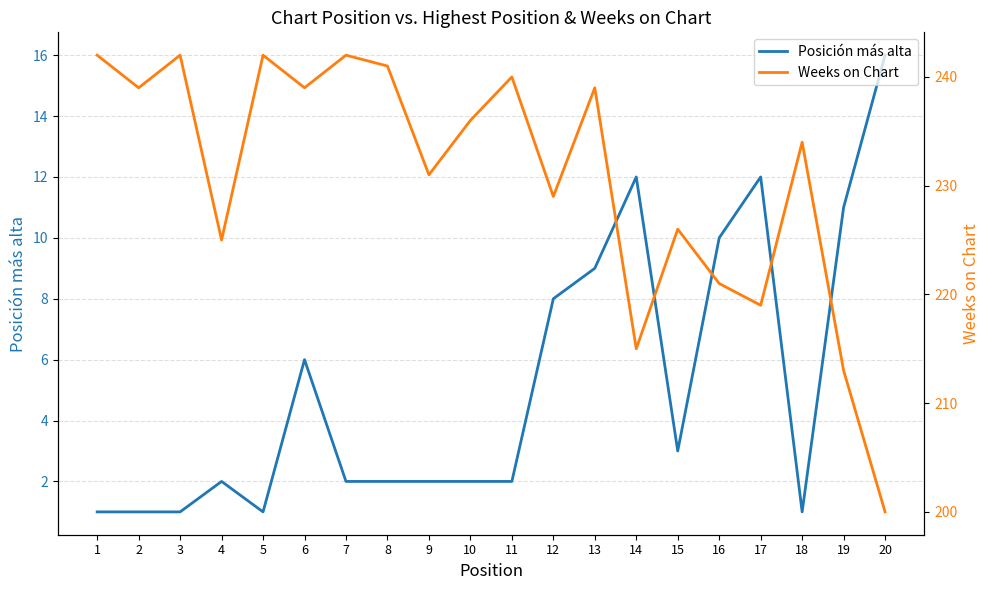

How many data points in Weeks on Chart are less than 236?

10